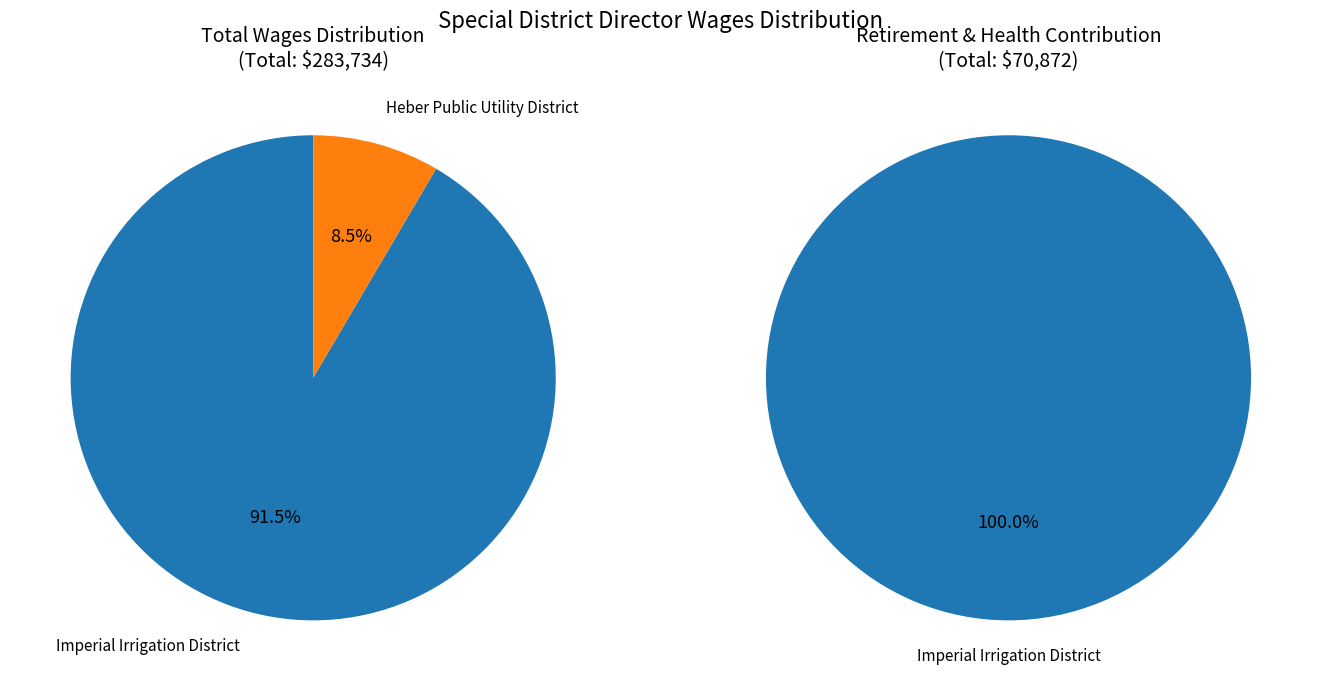

True or false: Imperial Irrigation District accounts for 92% of the total.

True